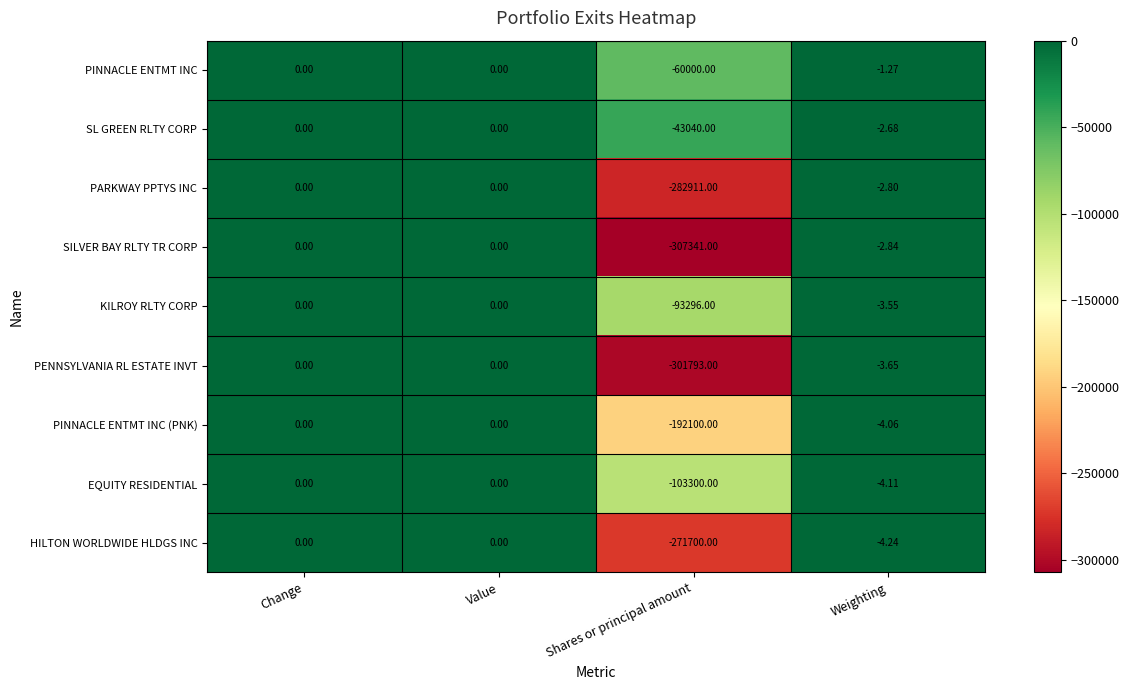

Which series has the largest total across all categories?

SL GREEN RLTY CORP